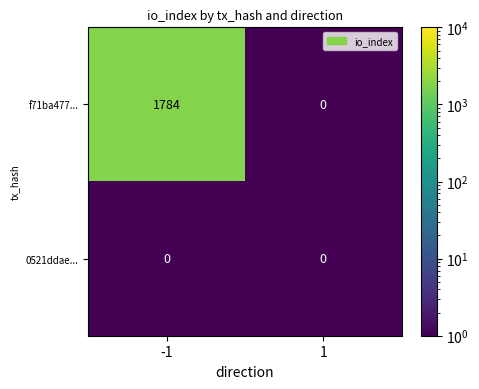

Reading left to right, what are all the values shown in this chart?

f71ba477...: -1=1784	1=0
0521ddae...: -1=0	1=0